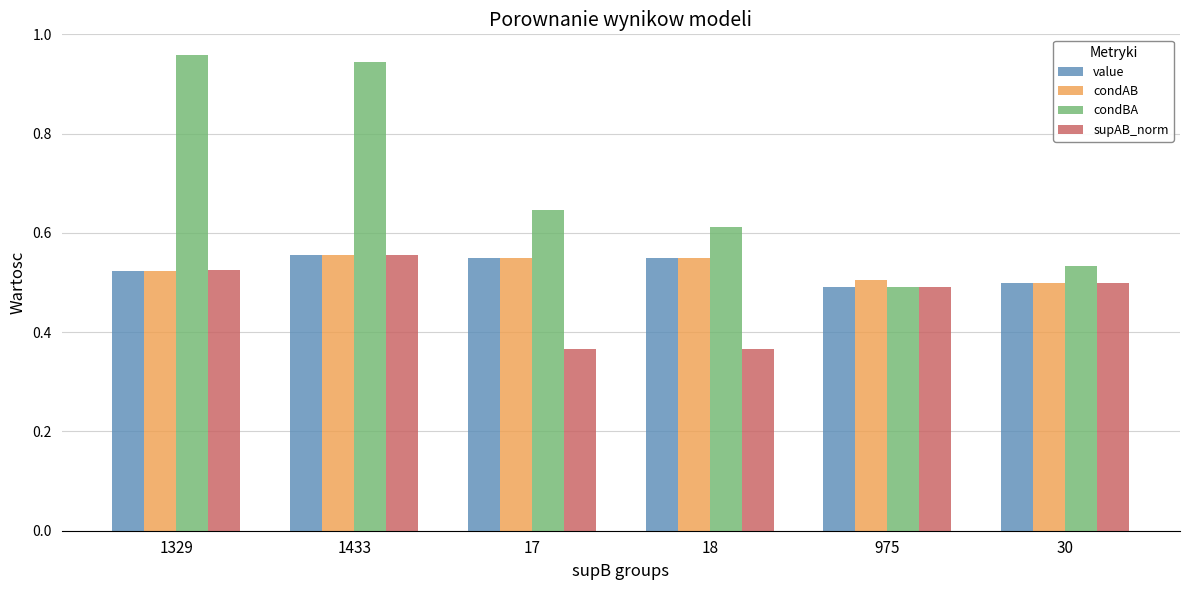

True or false: supAB_norm has a value of 0.5 at 975.

True